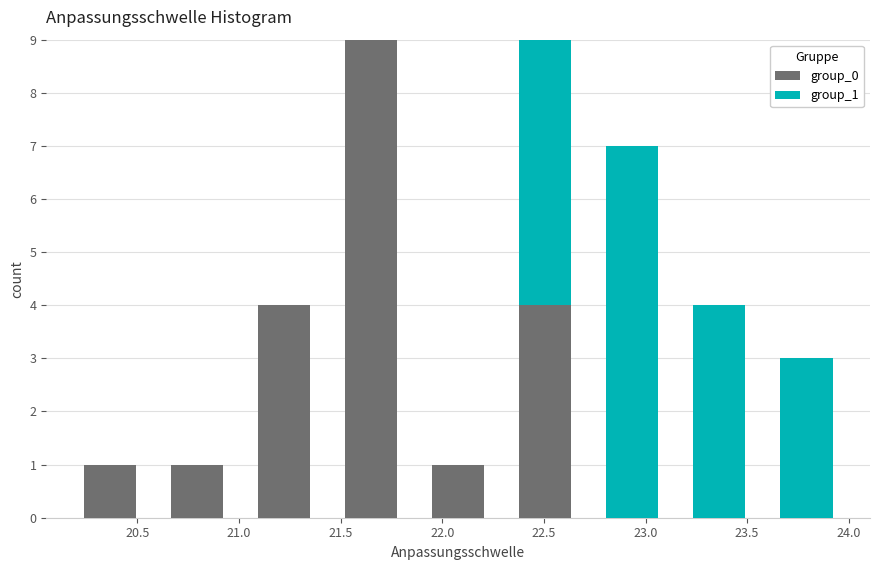

Reading left to right, list every stacked bar in this chart as the range it spans on the x-axis followed by its total height. Neither the bar edges nor the heights are printed on the chart, so give them approximately, as read against the axes.

20.15 to 20.60: 1
20.60 to 21.00: 1
21.00 to 21.45: 4
21.45 to 21.85: 9
21.85 to 22.30: 1
22.30 to 22.70: 9
22.70 to 23.15: 7
23.15 to 23.60: 4
23.60 to 24.00: 3